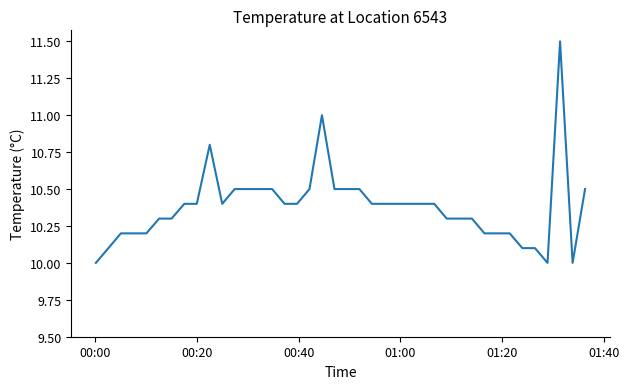

What is the greatest value displayed?

11.5